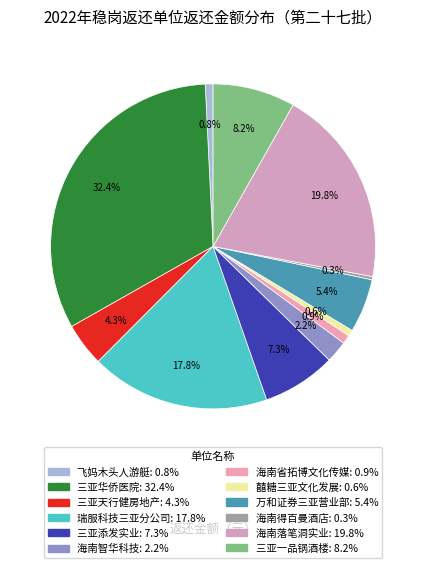

To the nearest percent, what is the average slice percentage?

8%